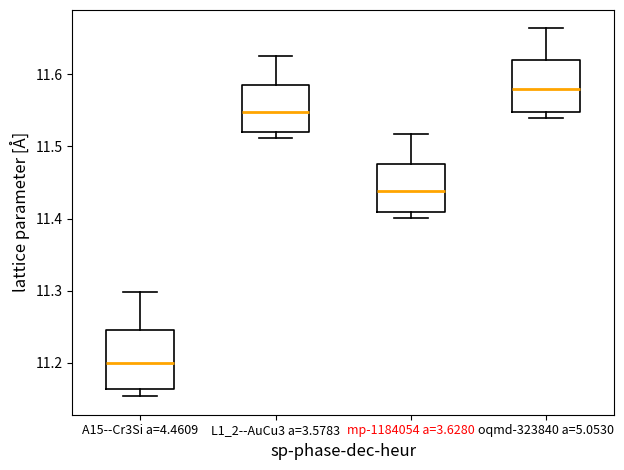

Comparing the boxes themselves (not the whiskers), which one is the tallest?

A15--Cr3Si a=4.4609